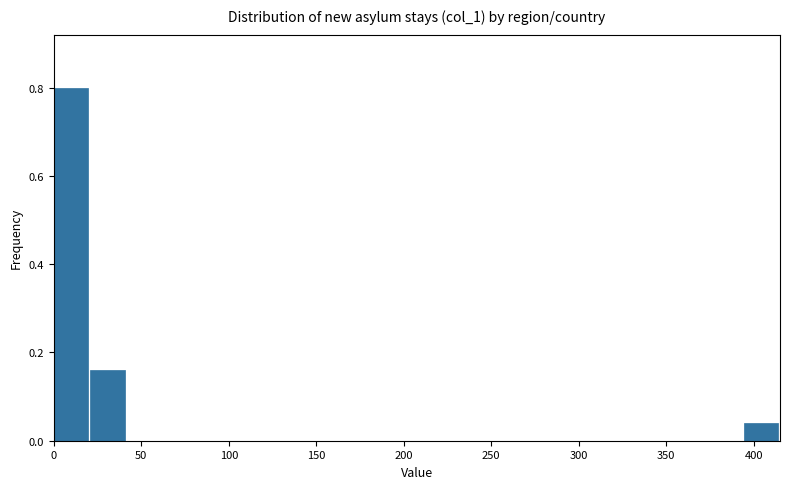

Over which range of the x-axis is the bar tallest?

0 to 20